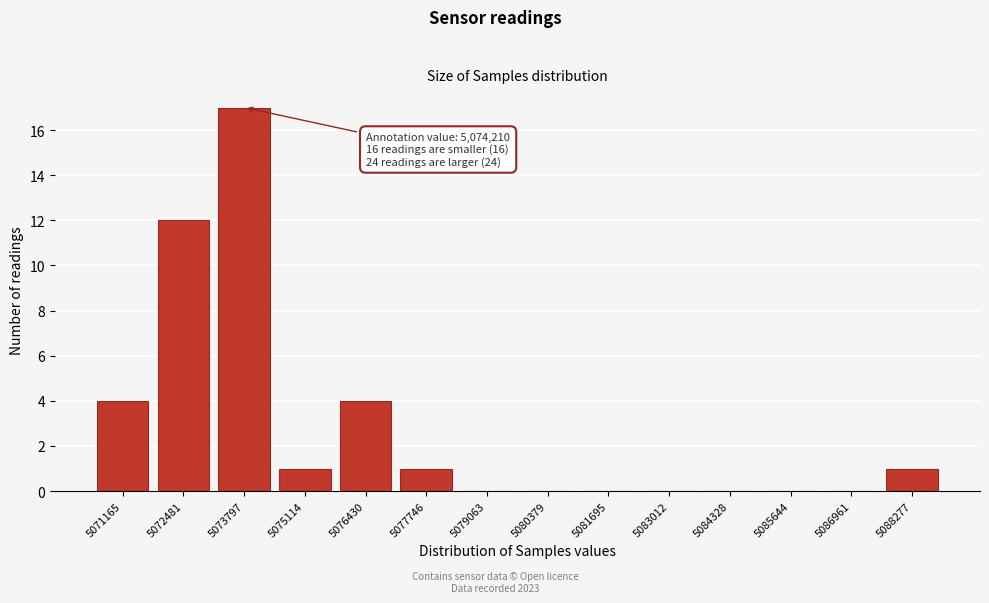

Reading left to right, list all the values displayed in this chart.

5071165=4	5072481=12	5073797=17	5075114=1	5076430=4	5077746=1	5079063=0	5080379=0	5081695=0	5083012=0	5084328=0	5085644=0	5086961=0	5088277=1